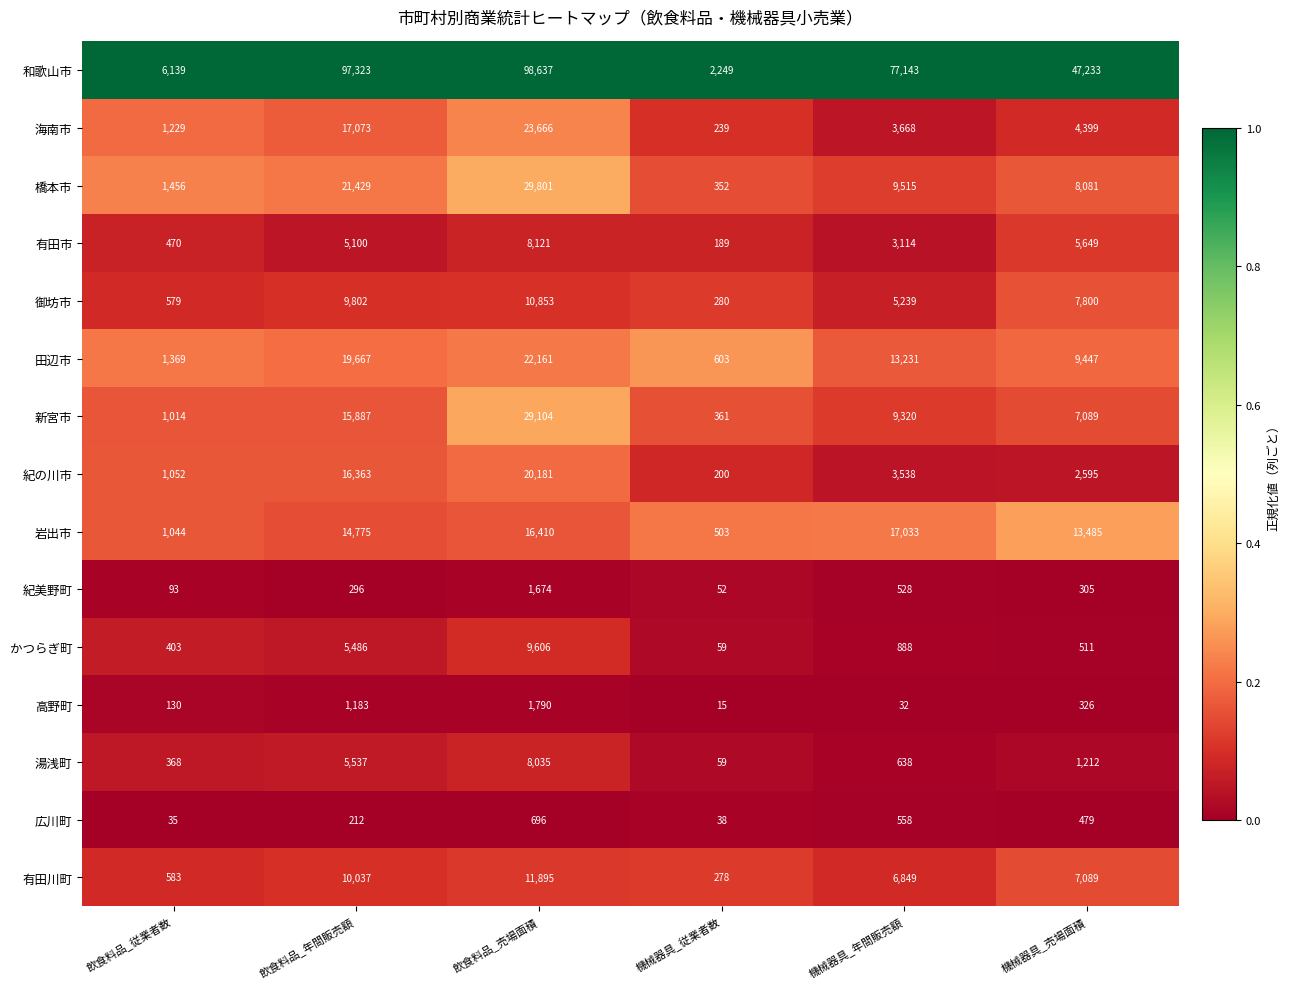

Which category has the lowest value in the 田辺市 series?

機械器具_従業者数